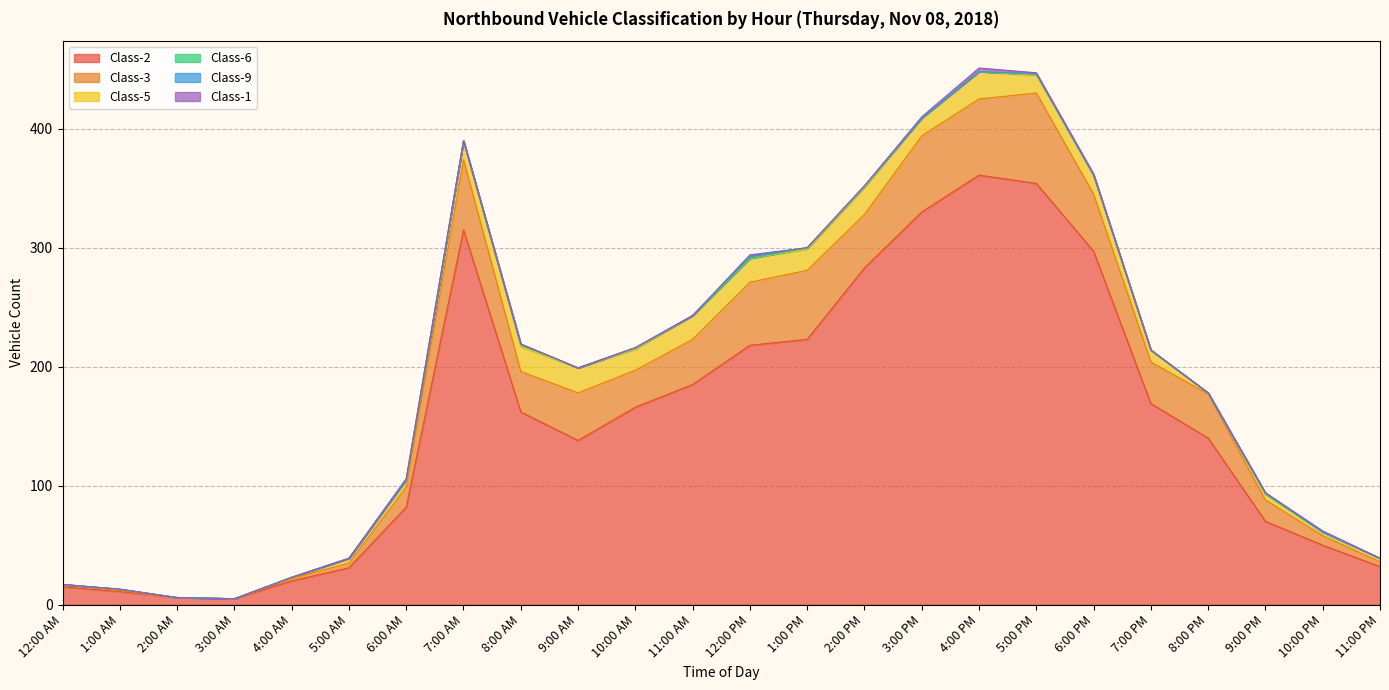

What position from the right is 3:00 PM?

9